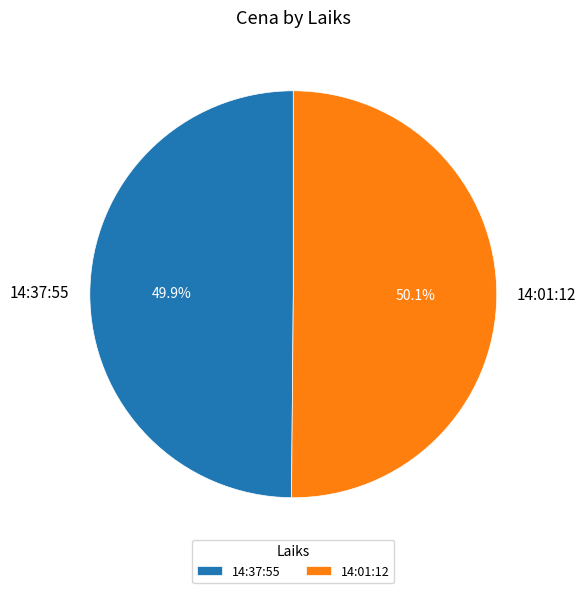

What is the ratio of the value at 14:01:12 to the value at 14:37:55?

1.0